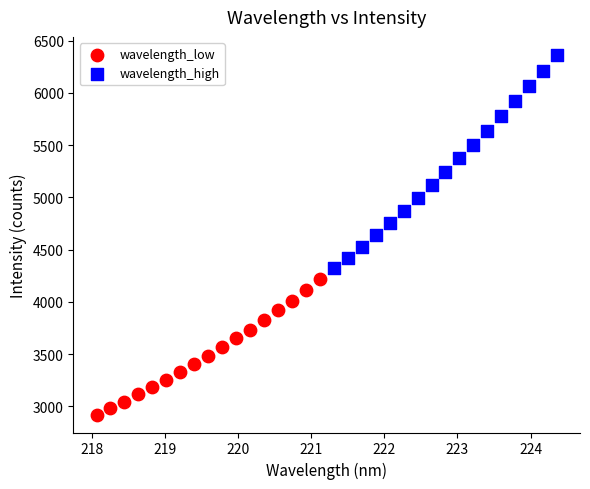

Which series reaches the maximum Y coordinate?

wavelength_high